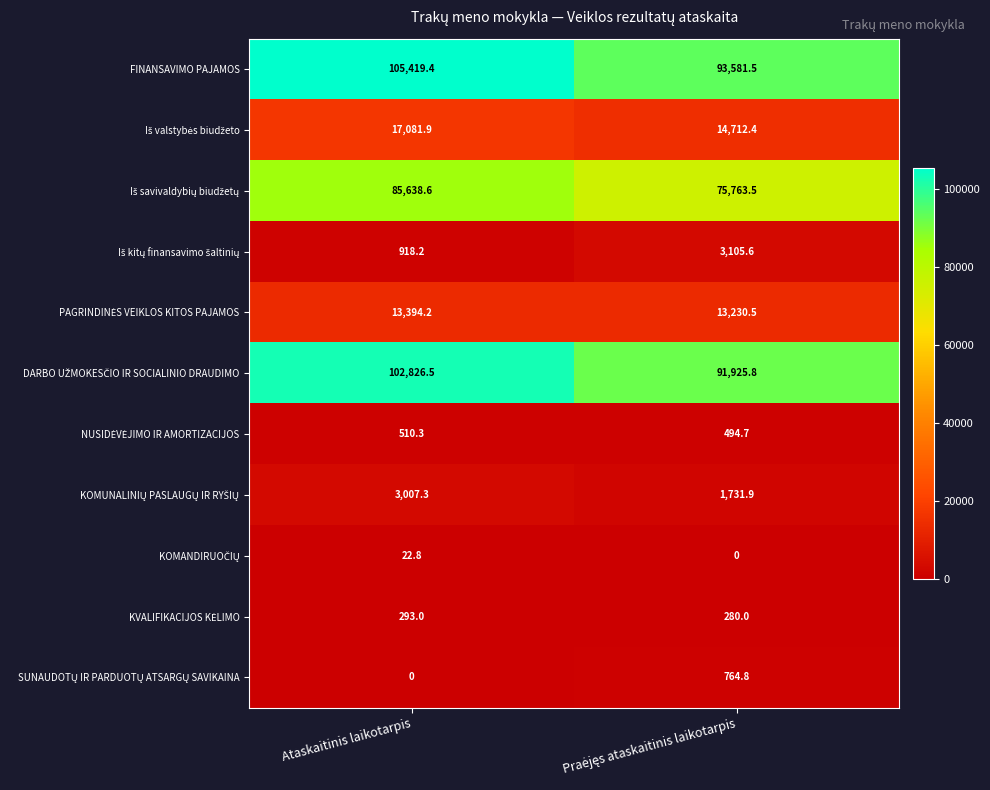

How many series are shown in this chart?

11